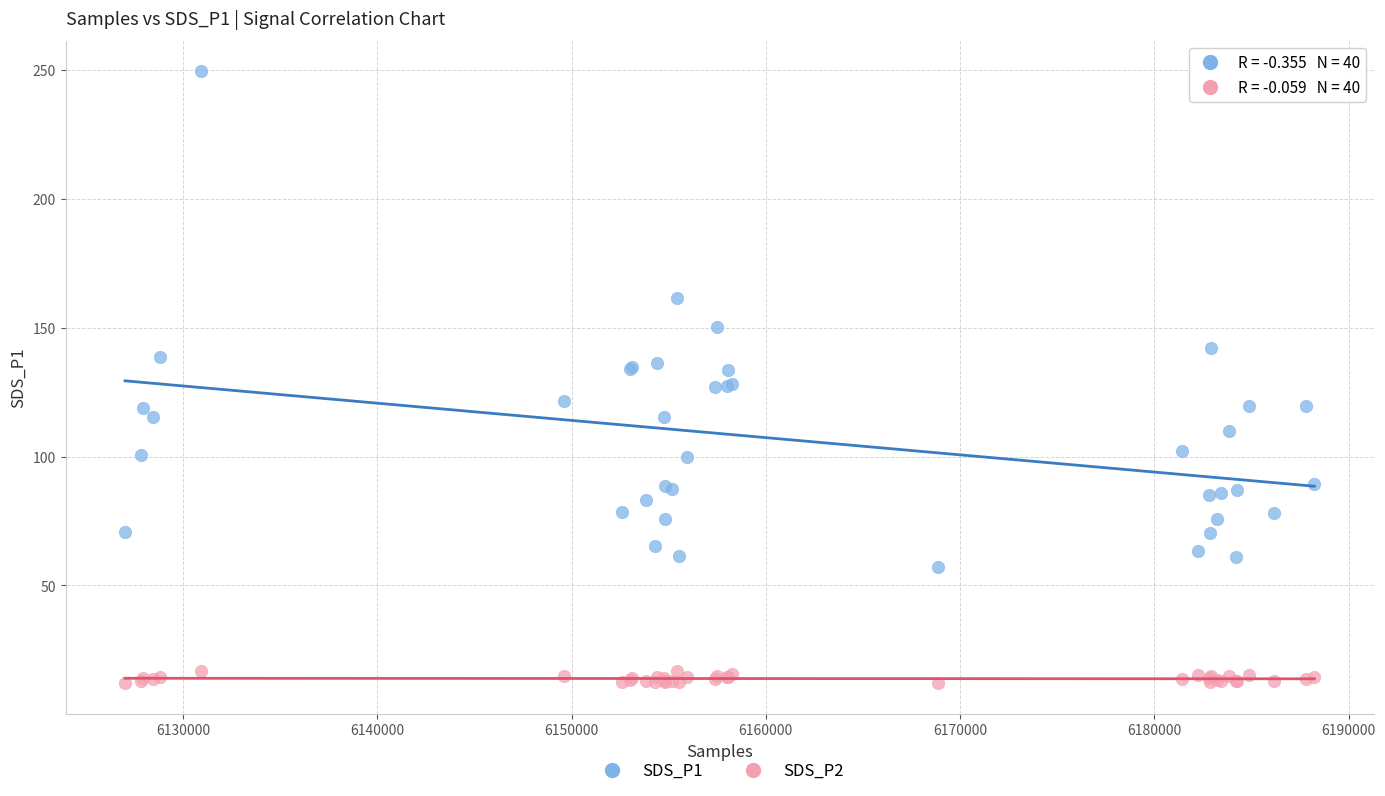

Which series reaches the minimum Y coordinate?

SDS_P2